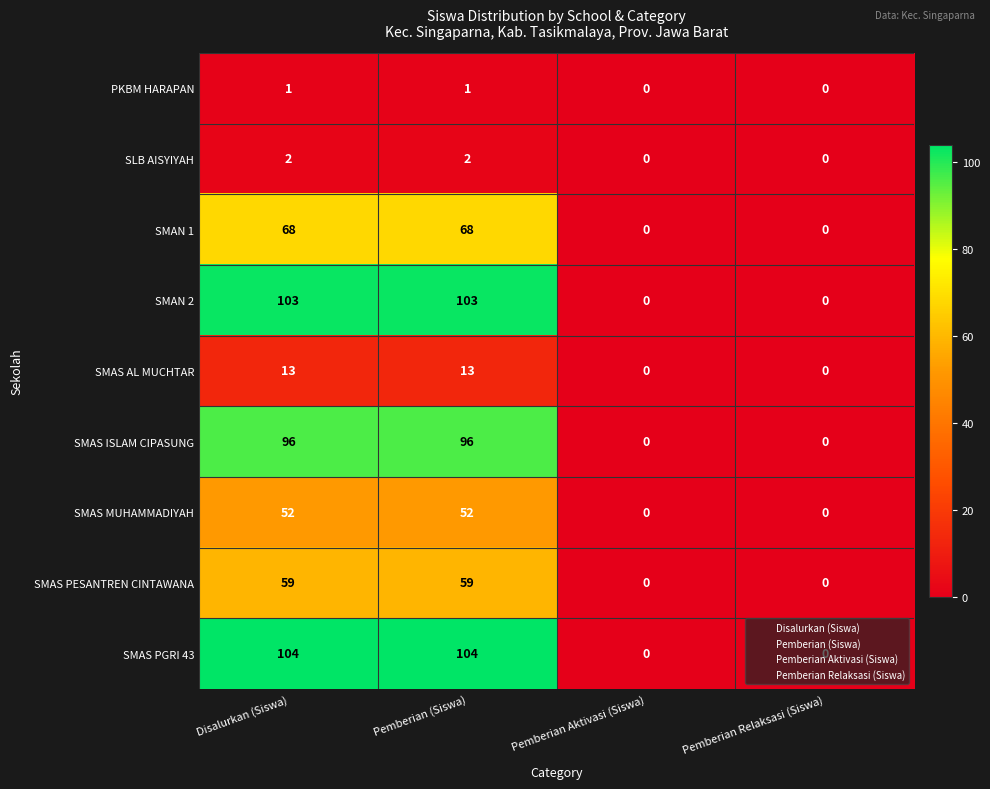

How many values in SMAS MUHAMMADIYAH are above zero?

2